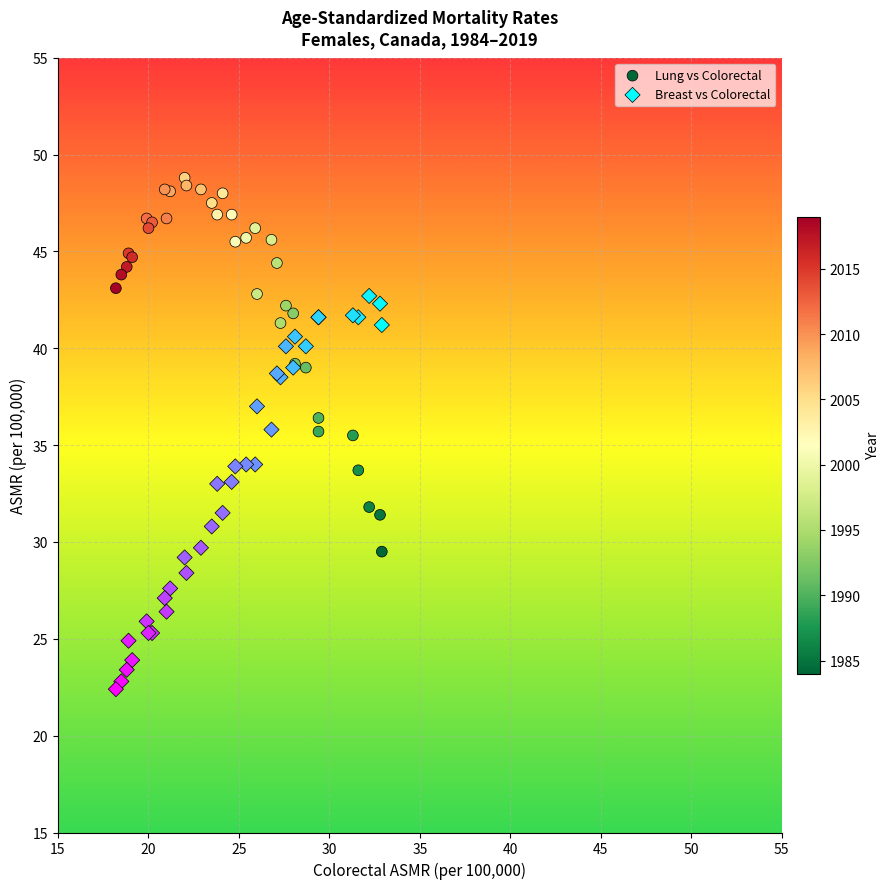

Which series contains the highest Y value?

Lung vs Colorectal